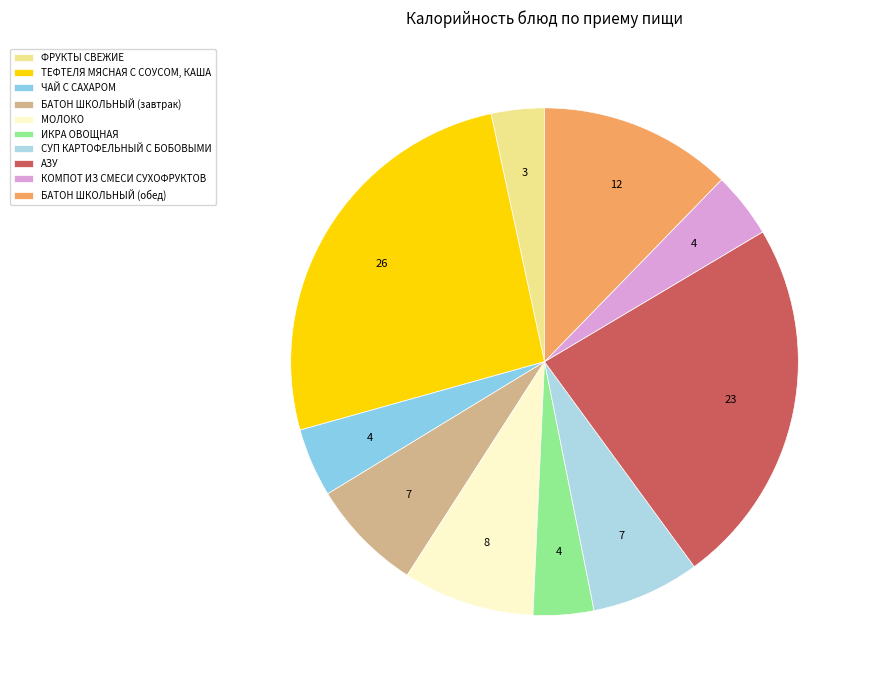

Combined, do ФРУКТЫ СВЕЖИЕ and ЧАЙ С САХАРОМ account for over 50%?

No